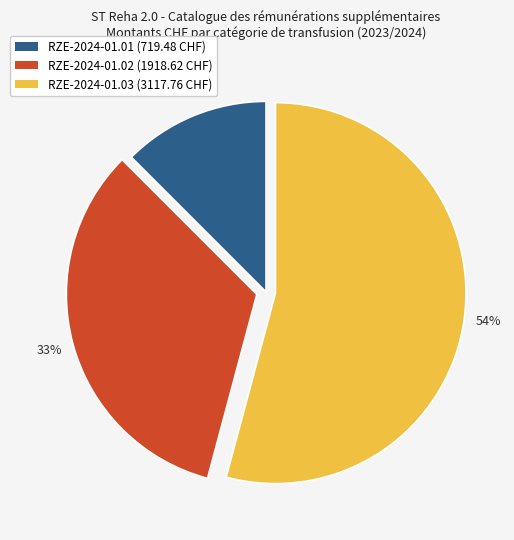

Which category has the smallest portion of the pie?

RZE-2024-01.01 (719.48 CHF)